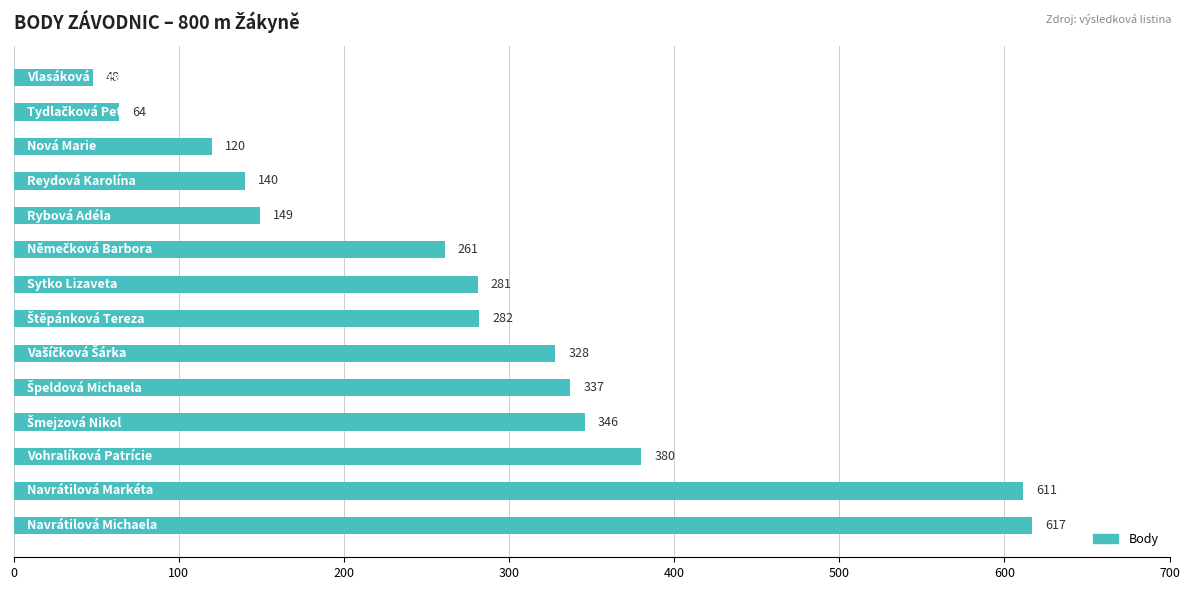

What is the smallest value displayed?

48